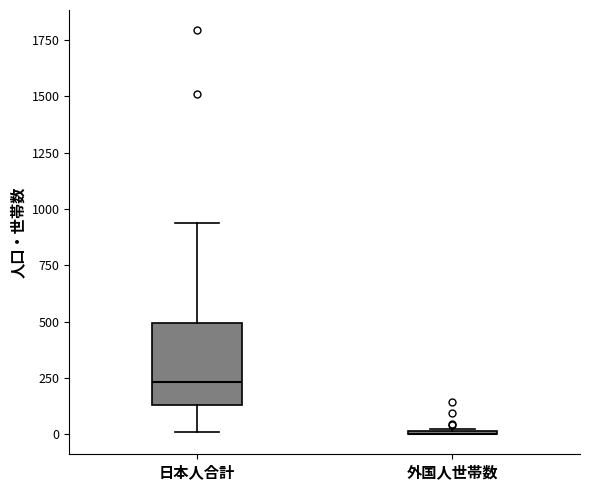

Reading left to right, transcribe this box plot: for each box, give where its median line is, the range the box spans, and where its two whiskers end, as read against the y-axis. The values are not printed on the chart, so give them approximately, as read against the axis.

日本人合計: median 250, box 150 to 500, whiskers 0 to 950
外国人世帯数: box collapsed to a line at 0, whiskers 0 to 0